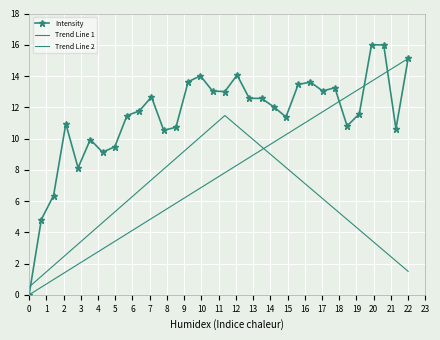

Is this an area chart (filled region under the line)?

No